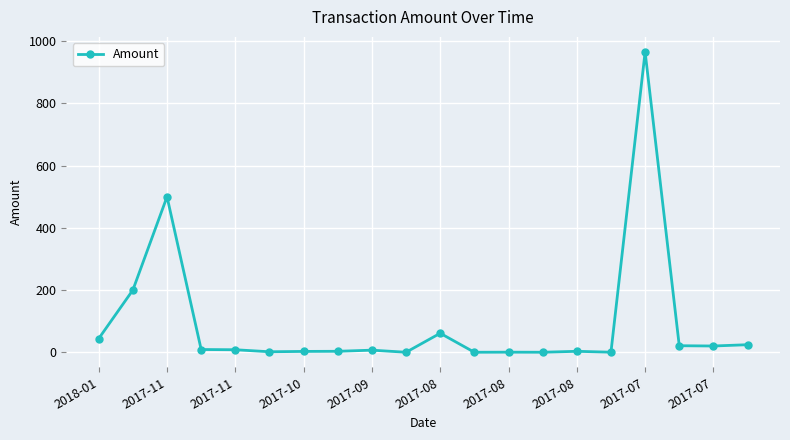

What is the sum of all values?

1879.7